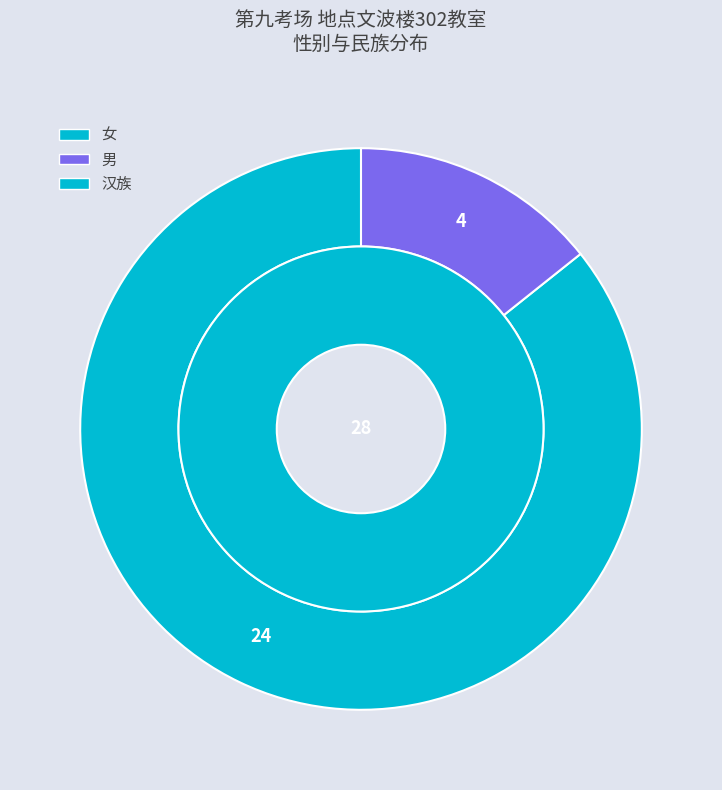

To the nearest percent, what is the average slice percentage?

33%